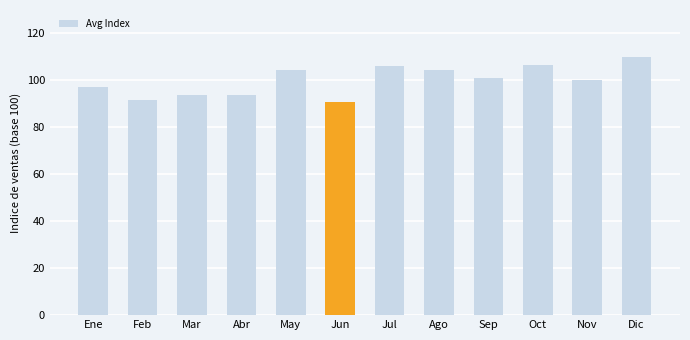

What is the difference between the maximum and minimum values?

19.1